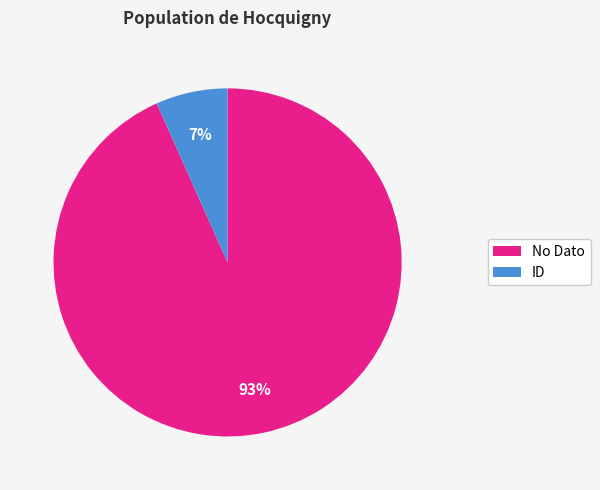

To the nearest percent, what is the combined percentage of No Dato and ID?

100%